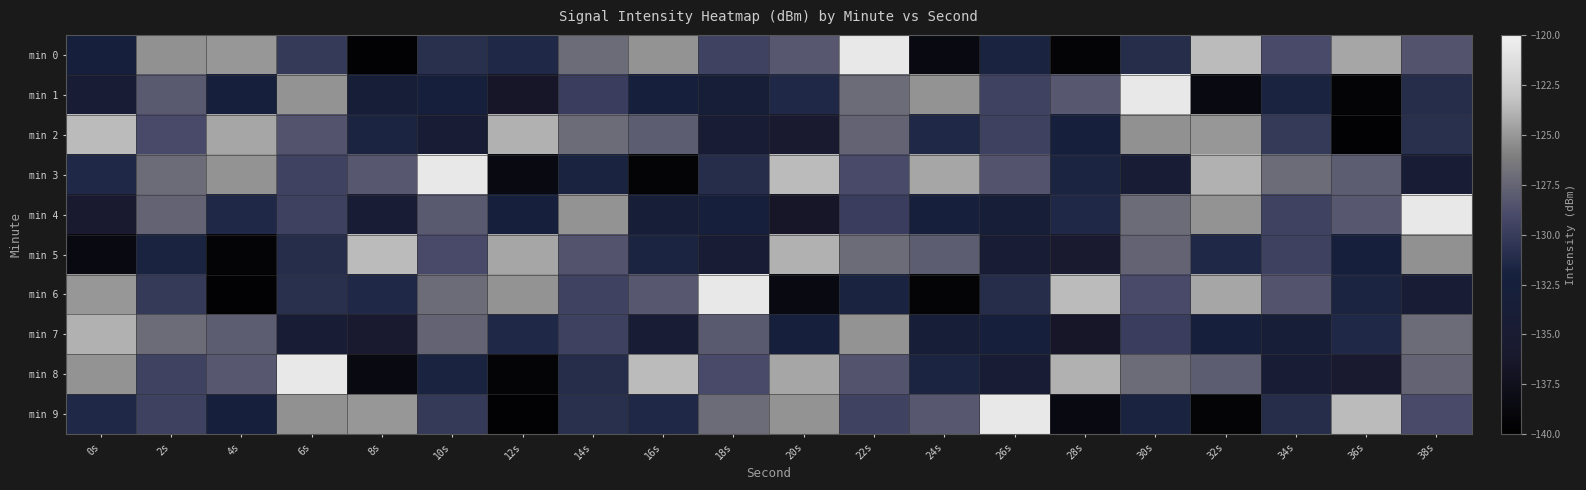

At which category is the sum across all series the highest?

22s